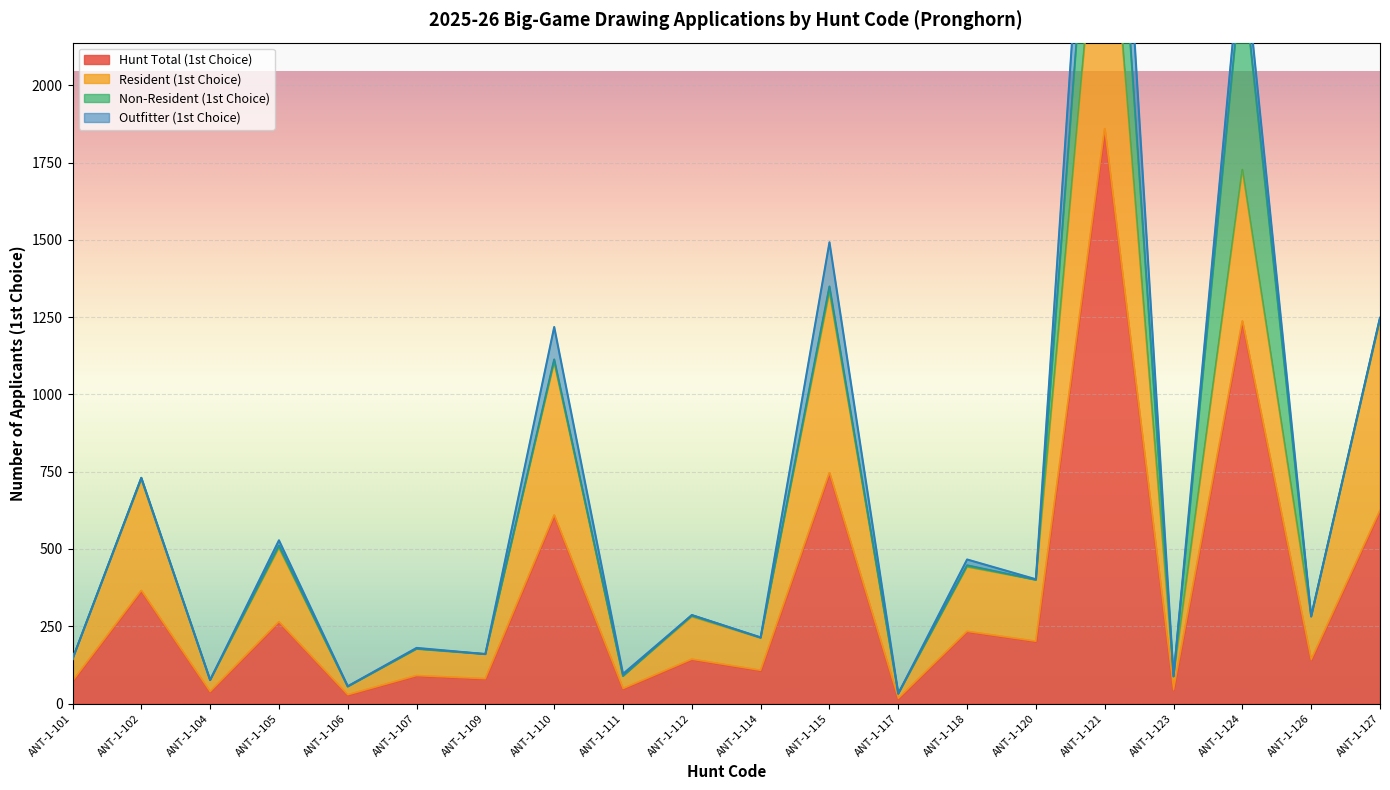

What is the value of the Outfitter (1st Choice) point at the 11th from the left?

1